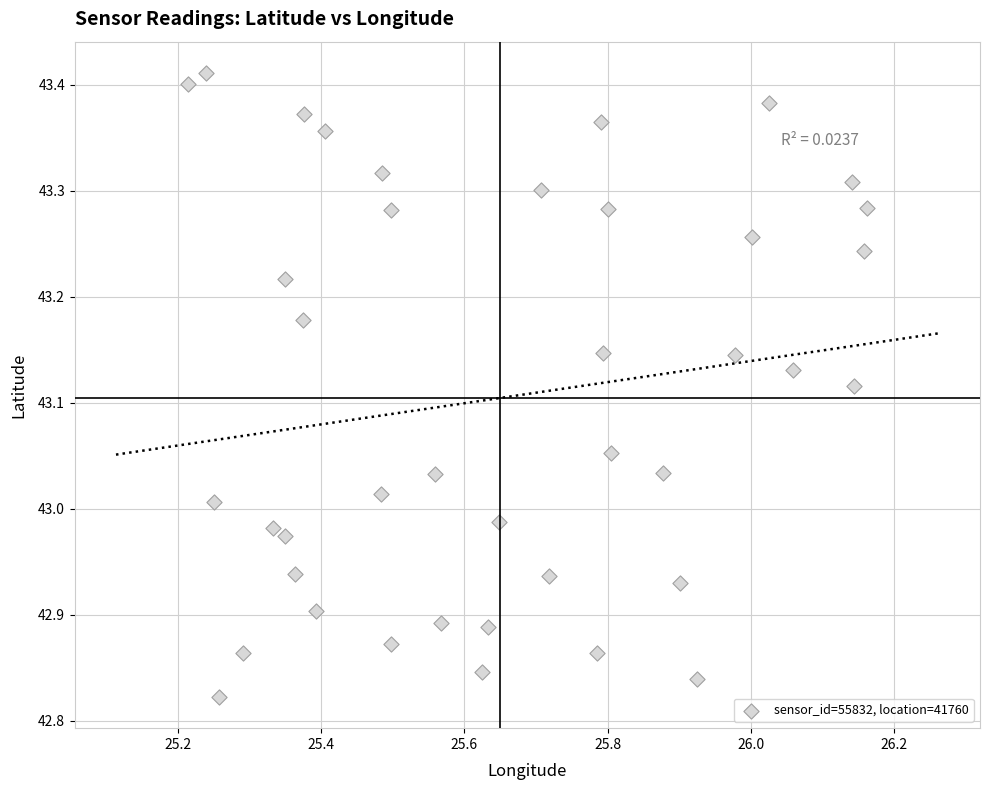

What is the range of X values (max minus min)?

0.9